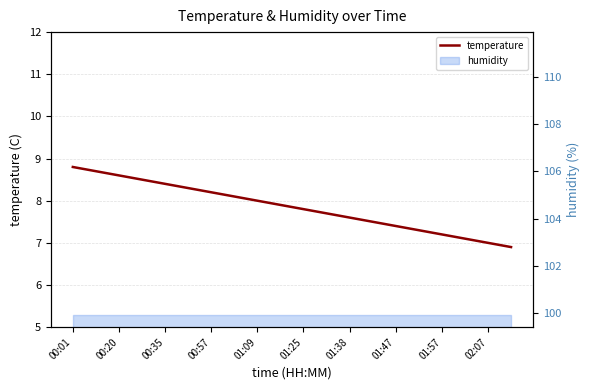

True or false: the data has more than 1 interior local peaks.

False